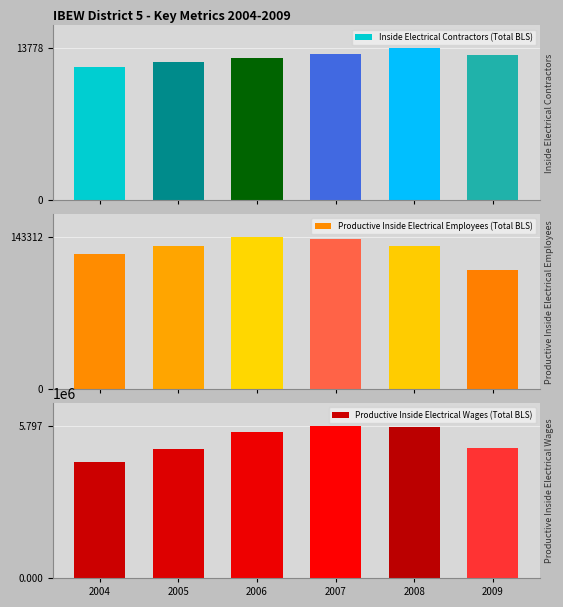

What is the average value of the Inside Electrical Contractors (Total BLS) series?

12973